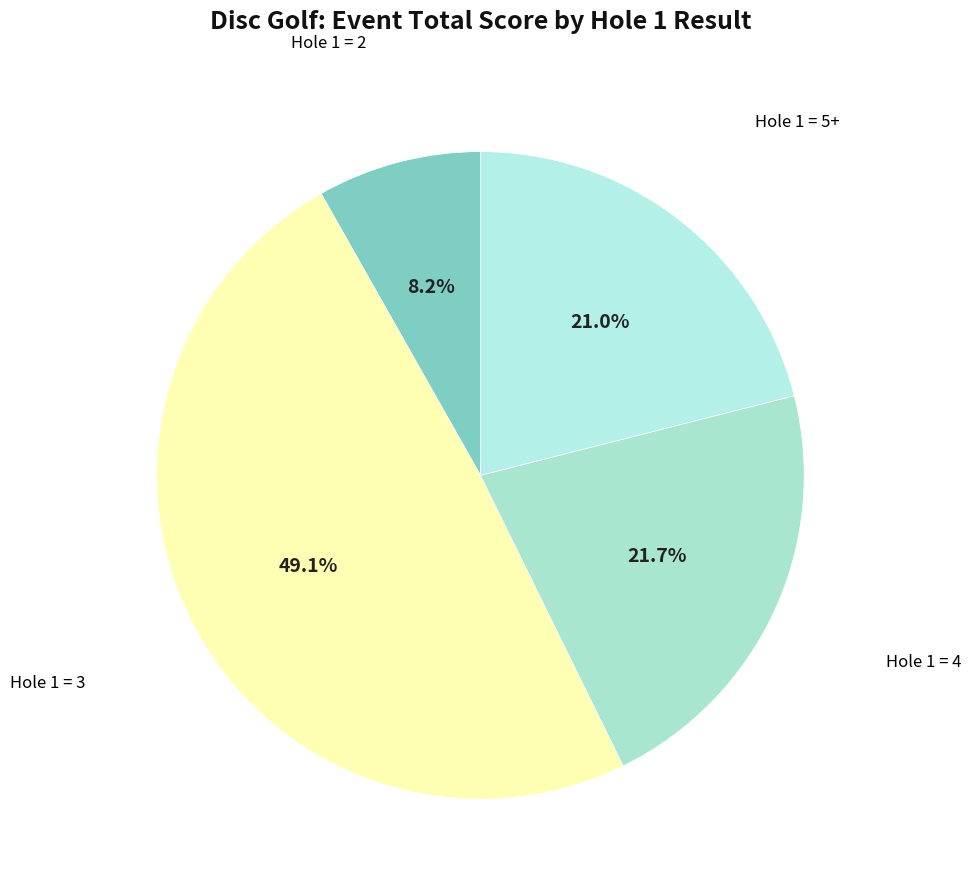

Is there any slice that represents more than half of the pie?

No